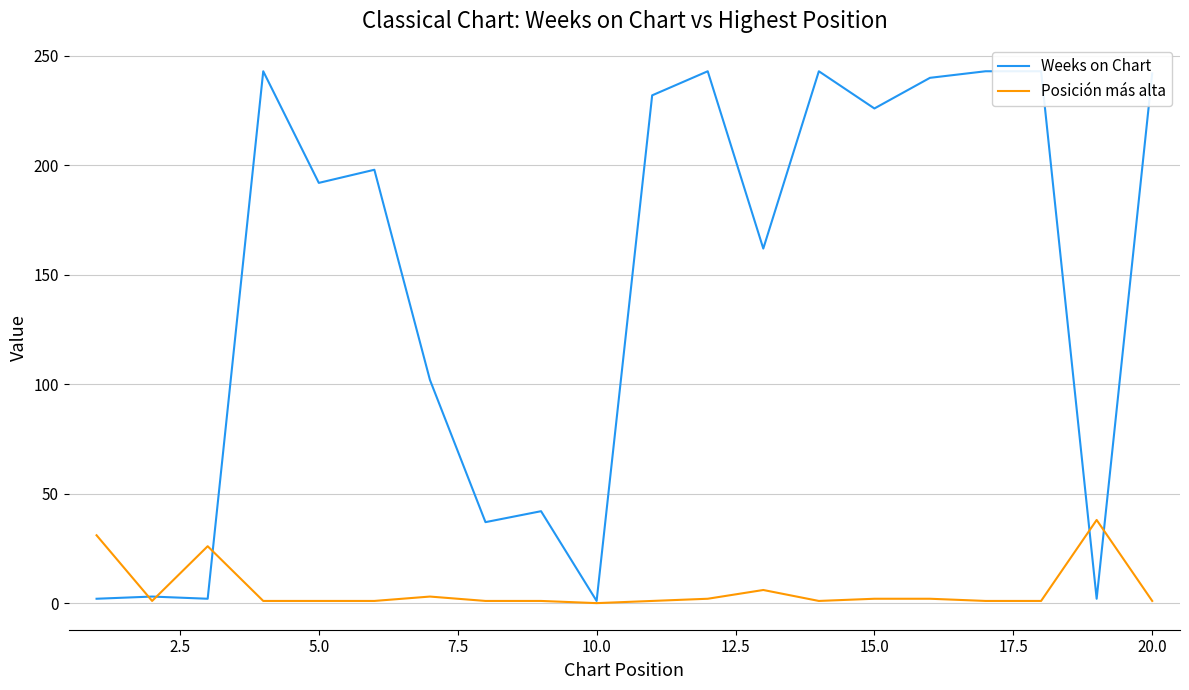

Is it true that Posición más alta equals 2 at 15.0?

True